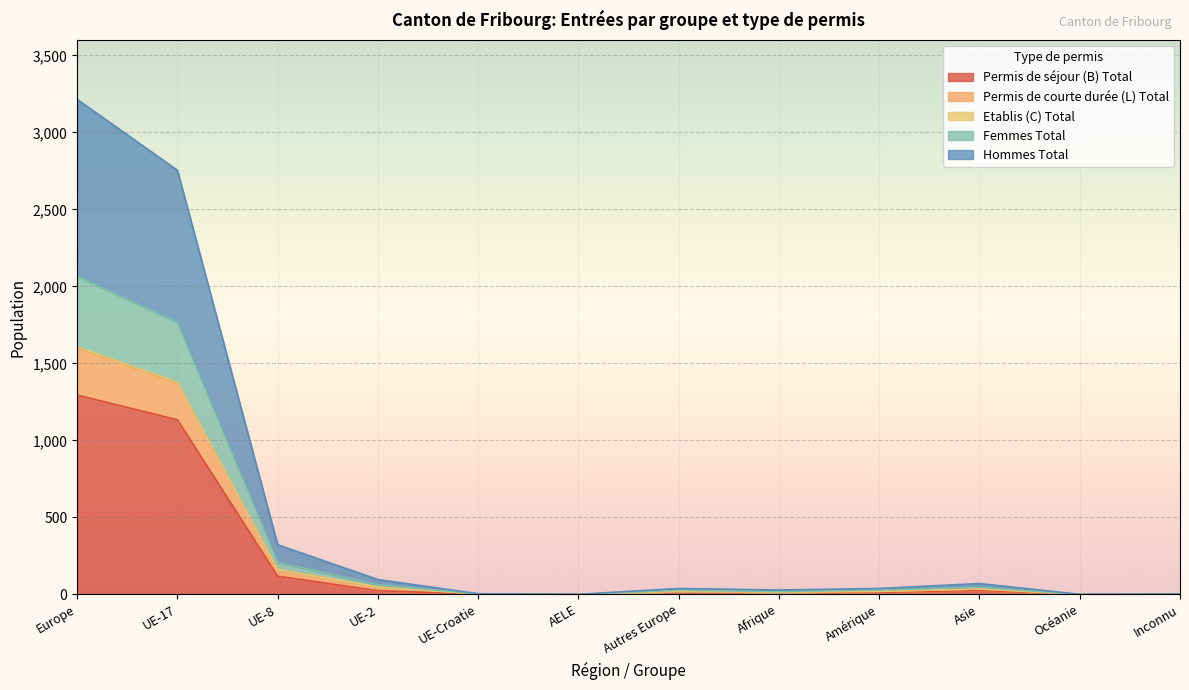

Is it true that Femmes Total equals 1 at Inconnu?

True